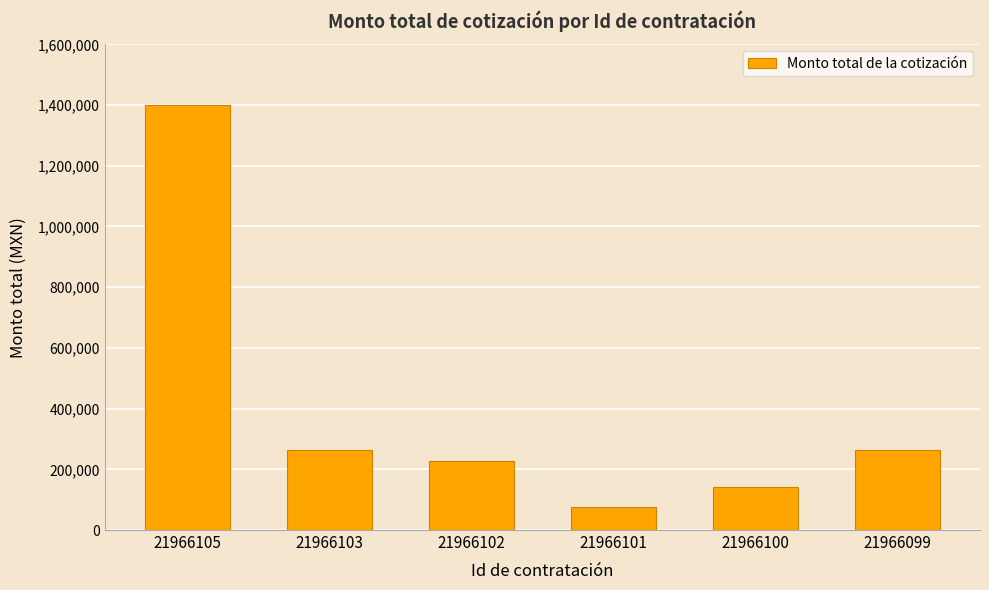

How many bars are there in total?

6